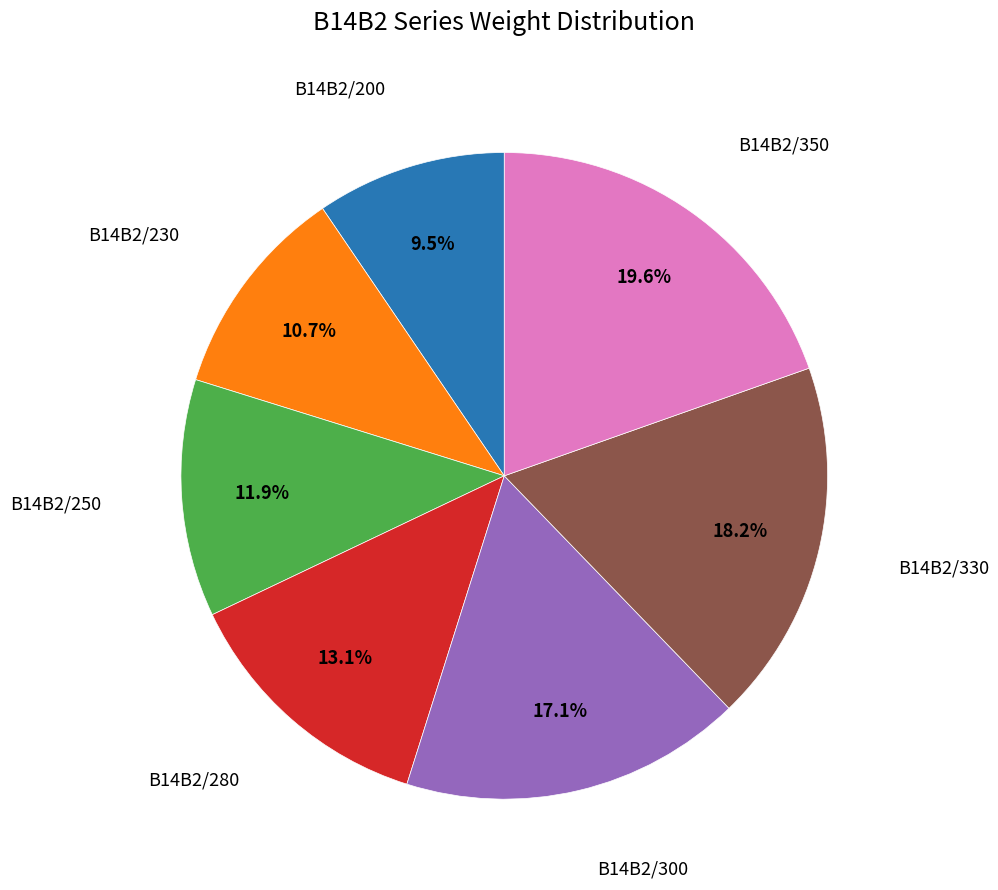

Is there any slice that represents more than half of the pie?

No